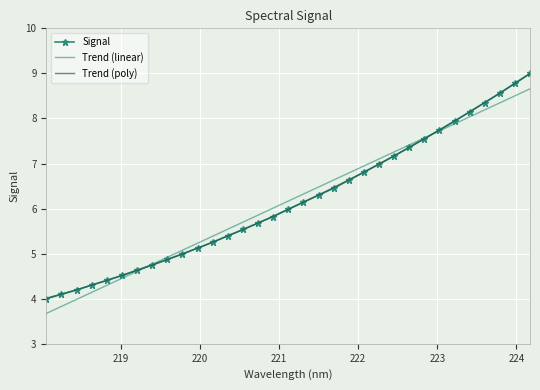

What is the highest value of the Trend (poly) series?

9.0